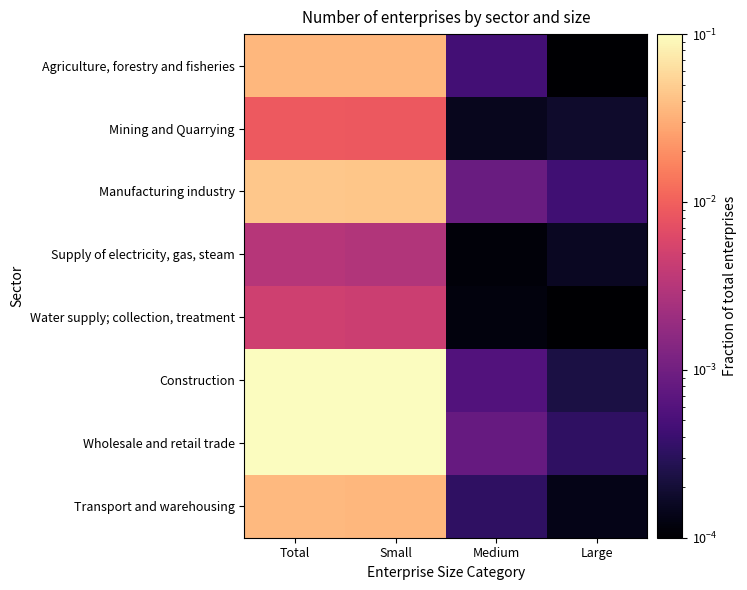

Which series has the widest spread of values?

Wholesale and retail trade